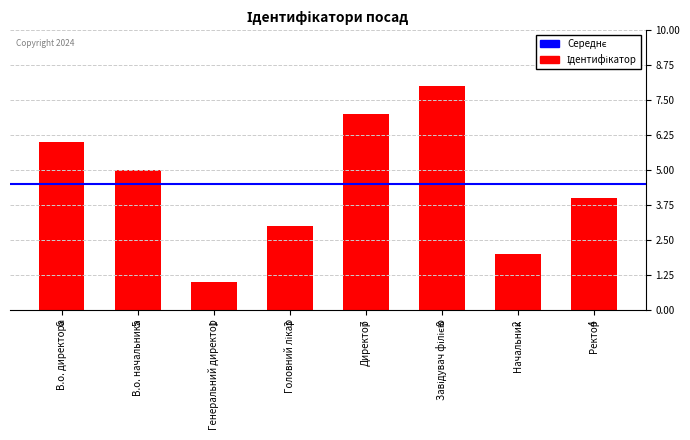

What is the difference between the second highest and second lowest values?

5